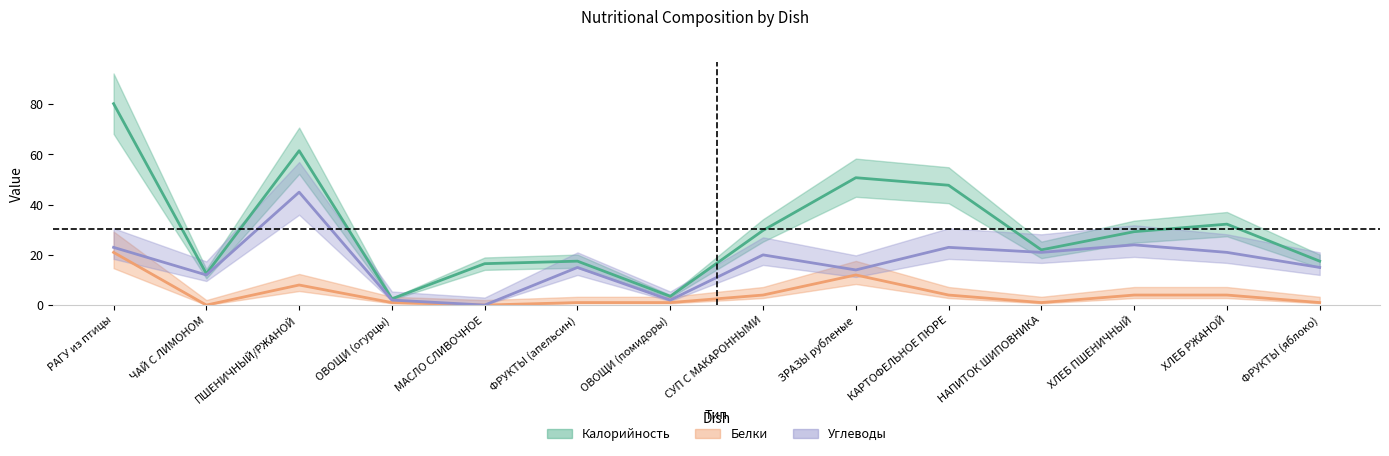

Does the chart have visible grid lines?

No